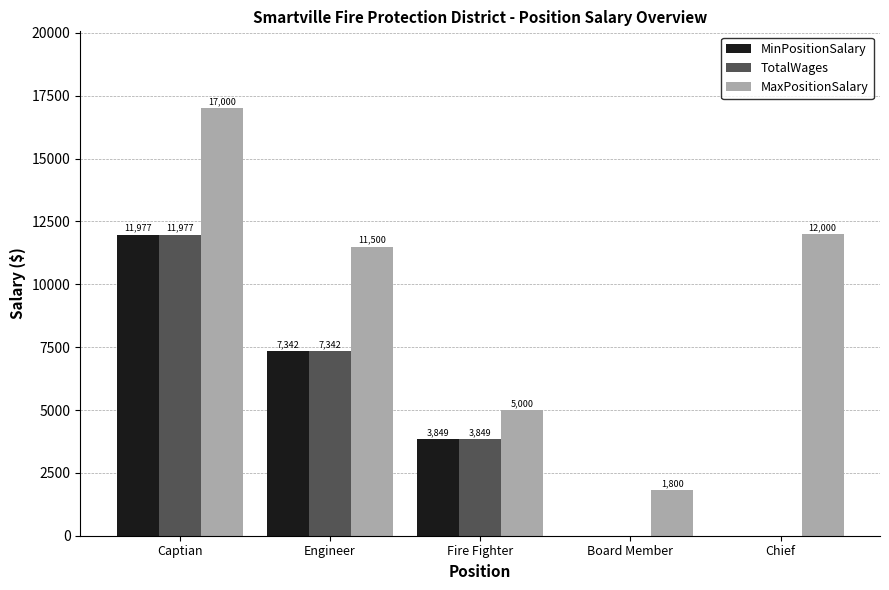

What is the total value across all series at Fire Fighter?

12698